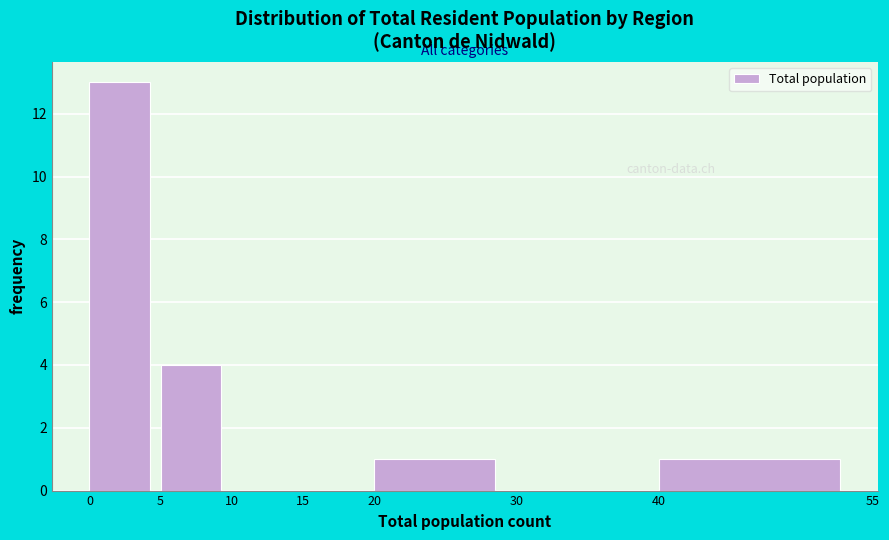

Which range on the x-axis has the tallest bar?

0 to 5